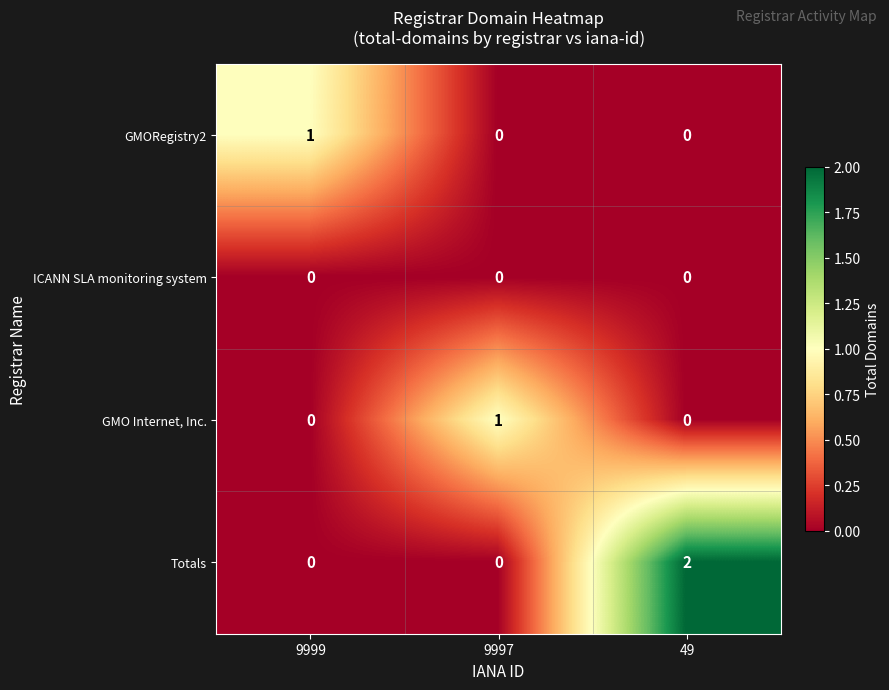

Which series has the largest total across all categories?

Totals